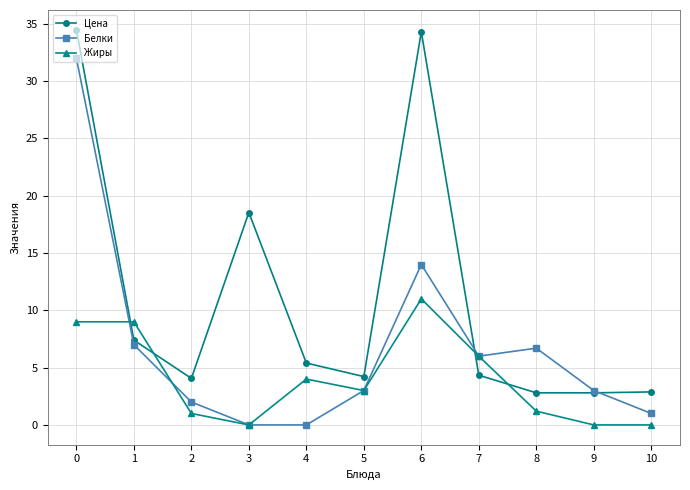

Between 8 and 10, which series saw the biggest shift?

Белки